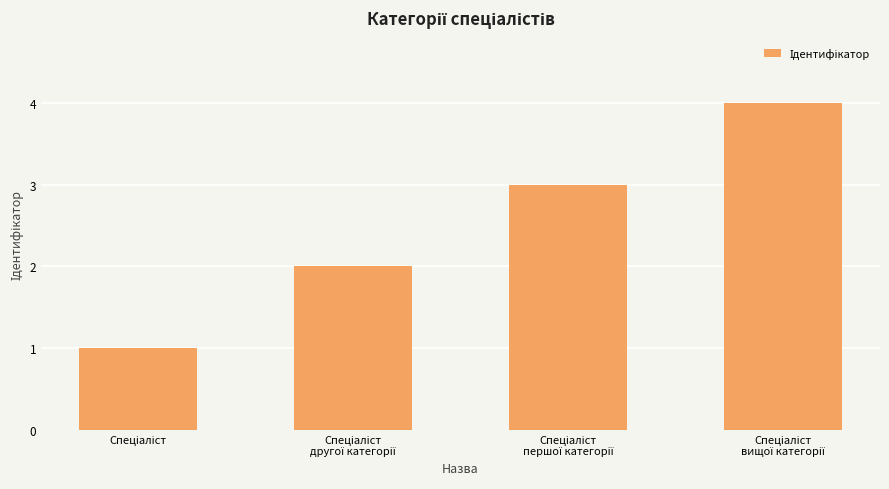

How many values are between 2 and 4?

3